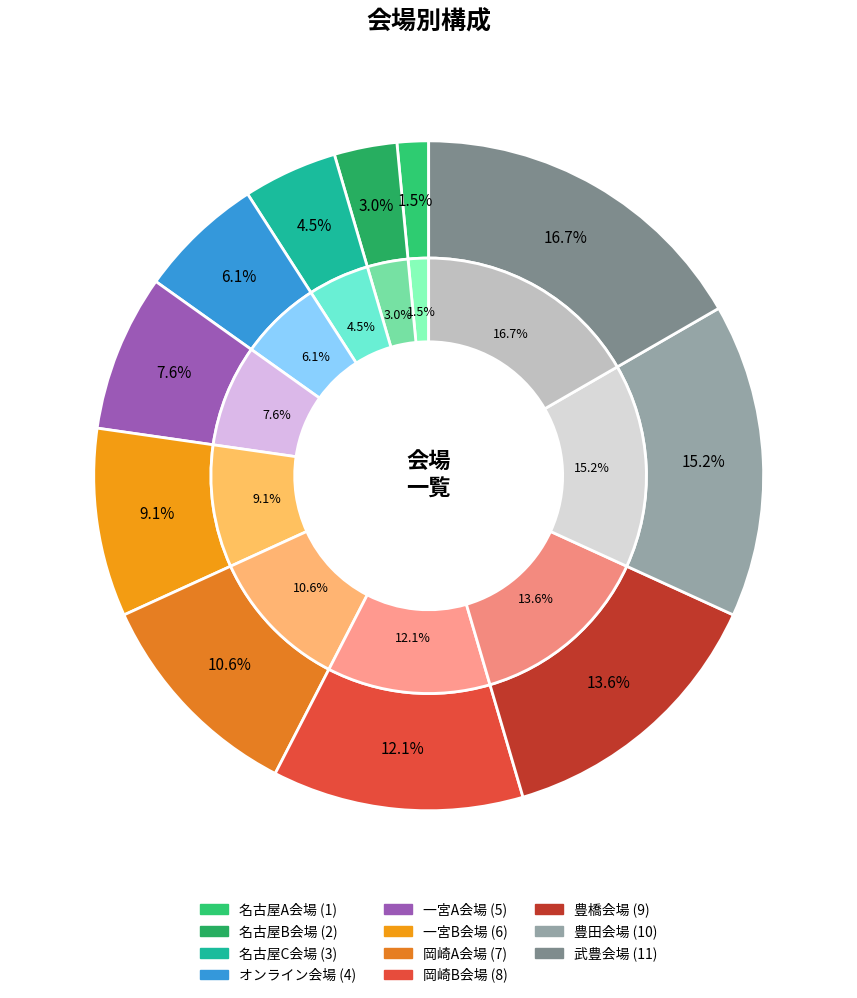

What percentage is the 一宮A会場 slice, to the nearest percent?

8%